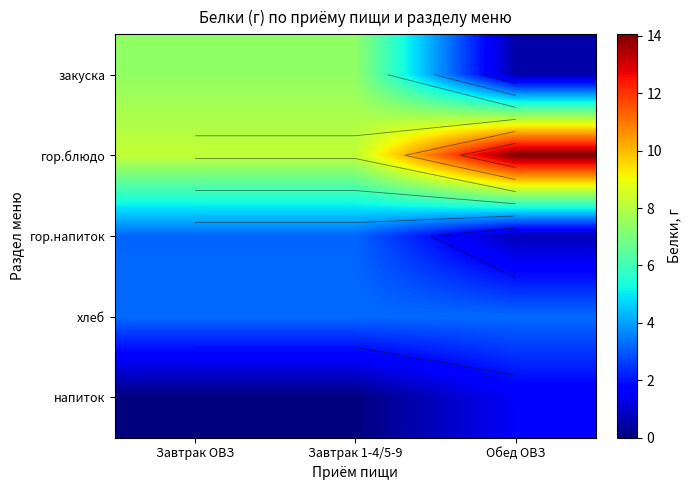

What is the lowest value of the хлеб series?

3.2